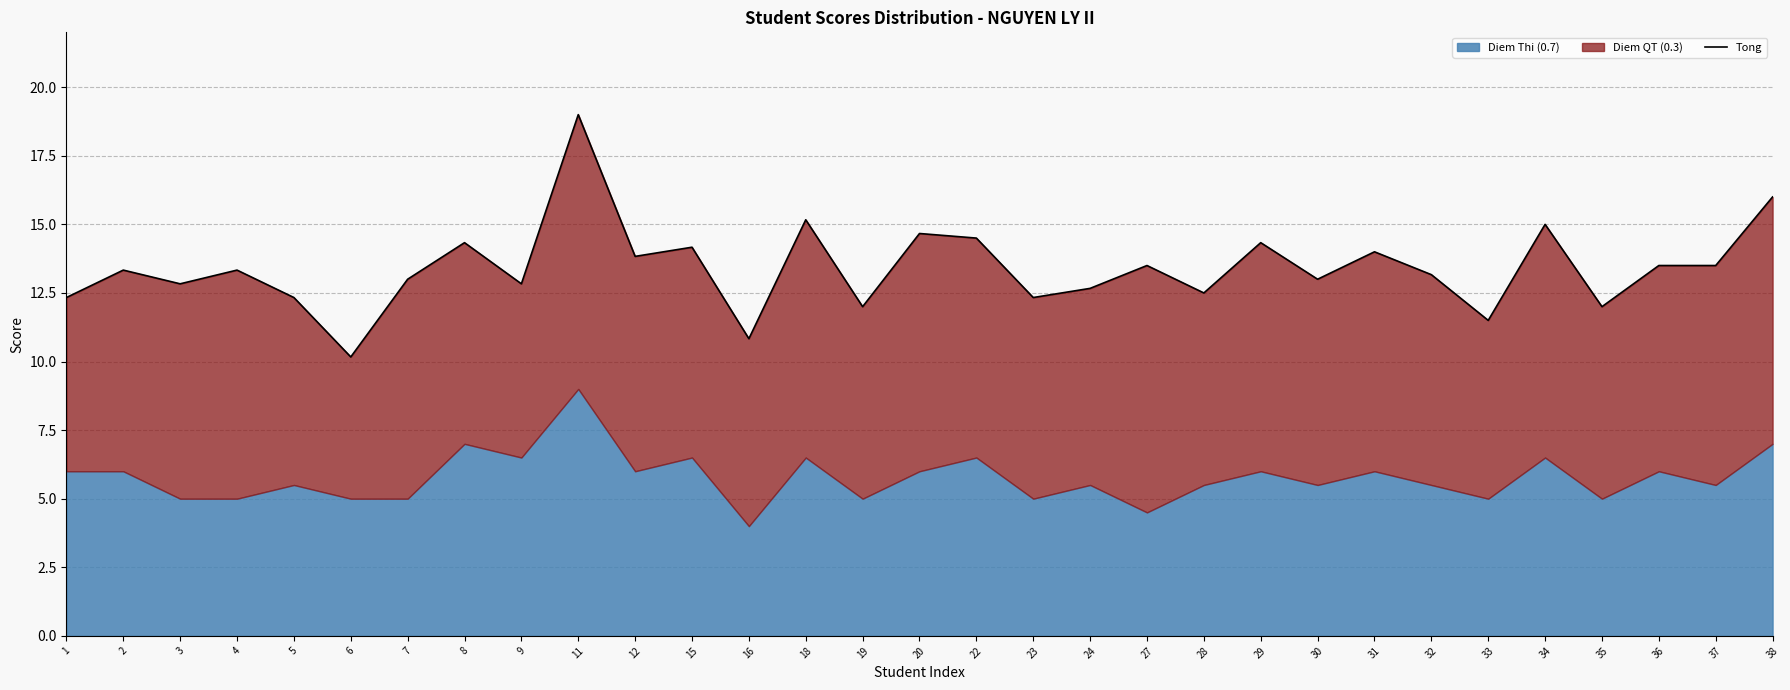

Where is the first local minimum?

3